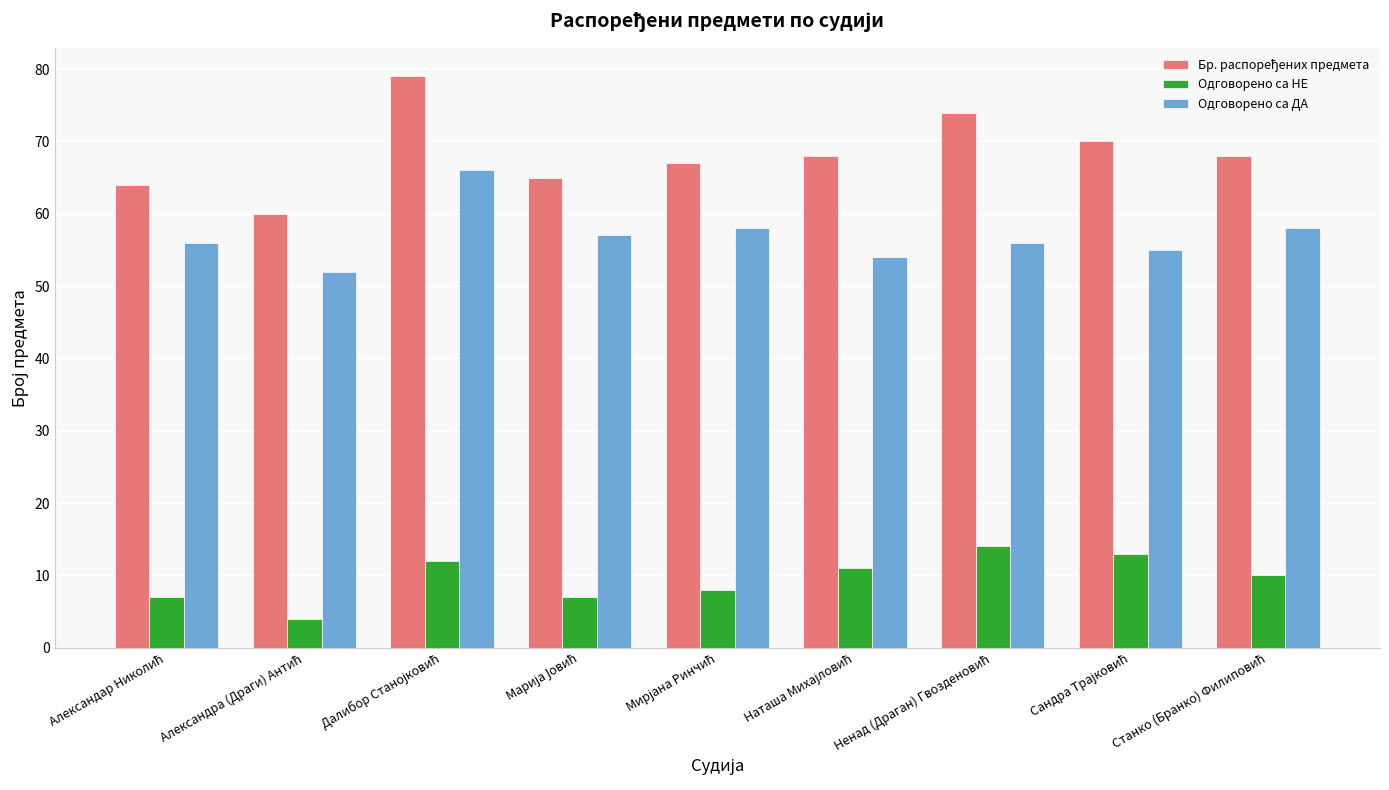

At how many categories does at least one series exceed 49?

9